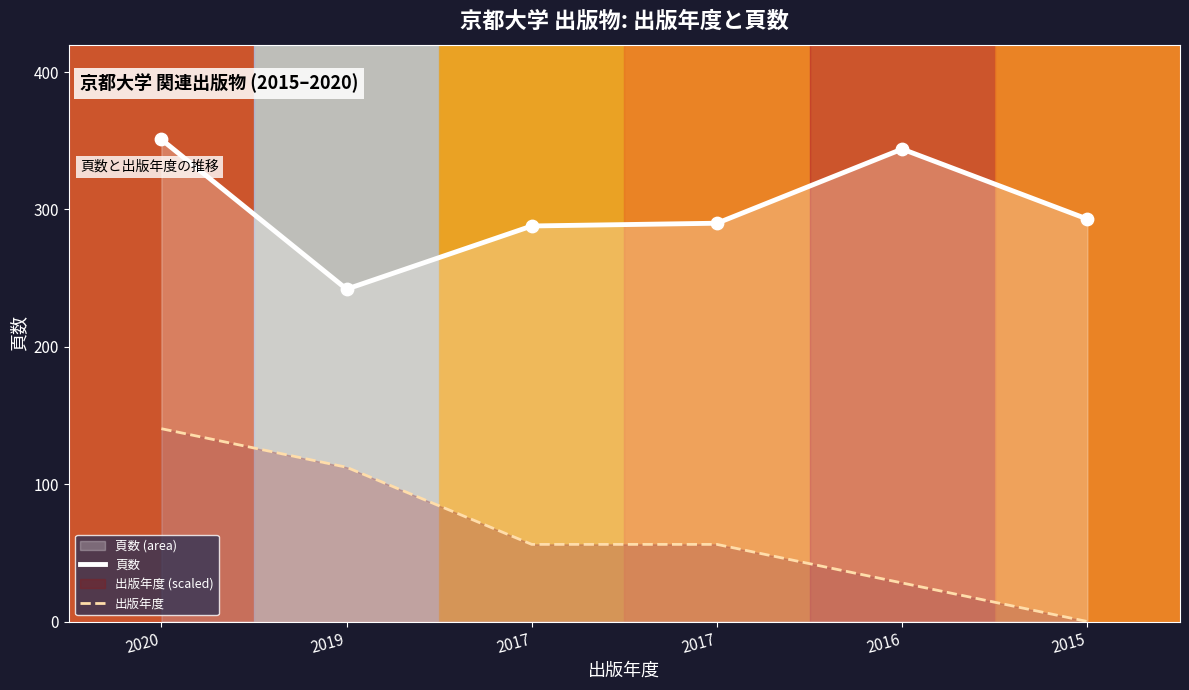

Which series has the largest total across all categories?

頁数